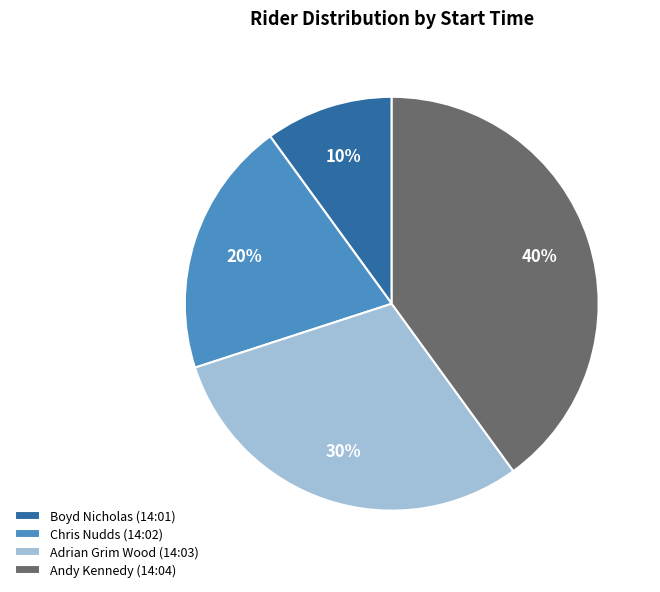

What is the smallest slice in the pie chart?

Boyd Nicholas (14:01)